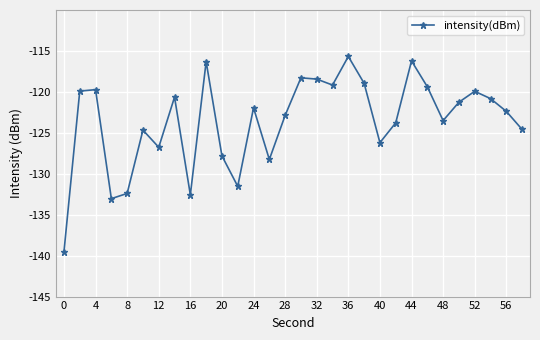

What is the maximum value shown in the chart?

-115.7